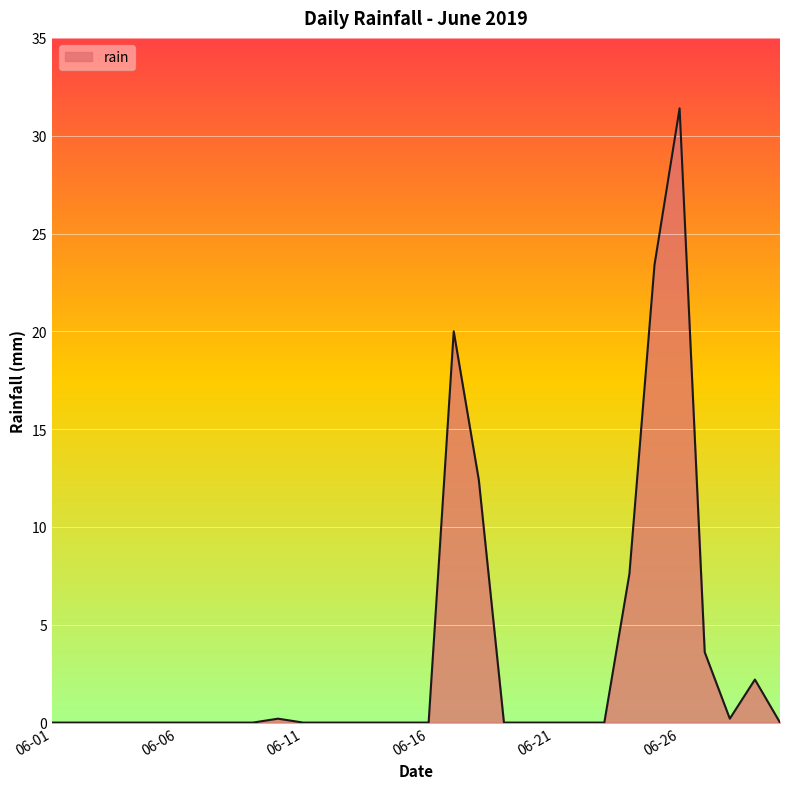

What is the maximum value shown in the chart?

31.4